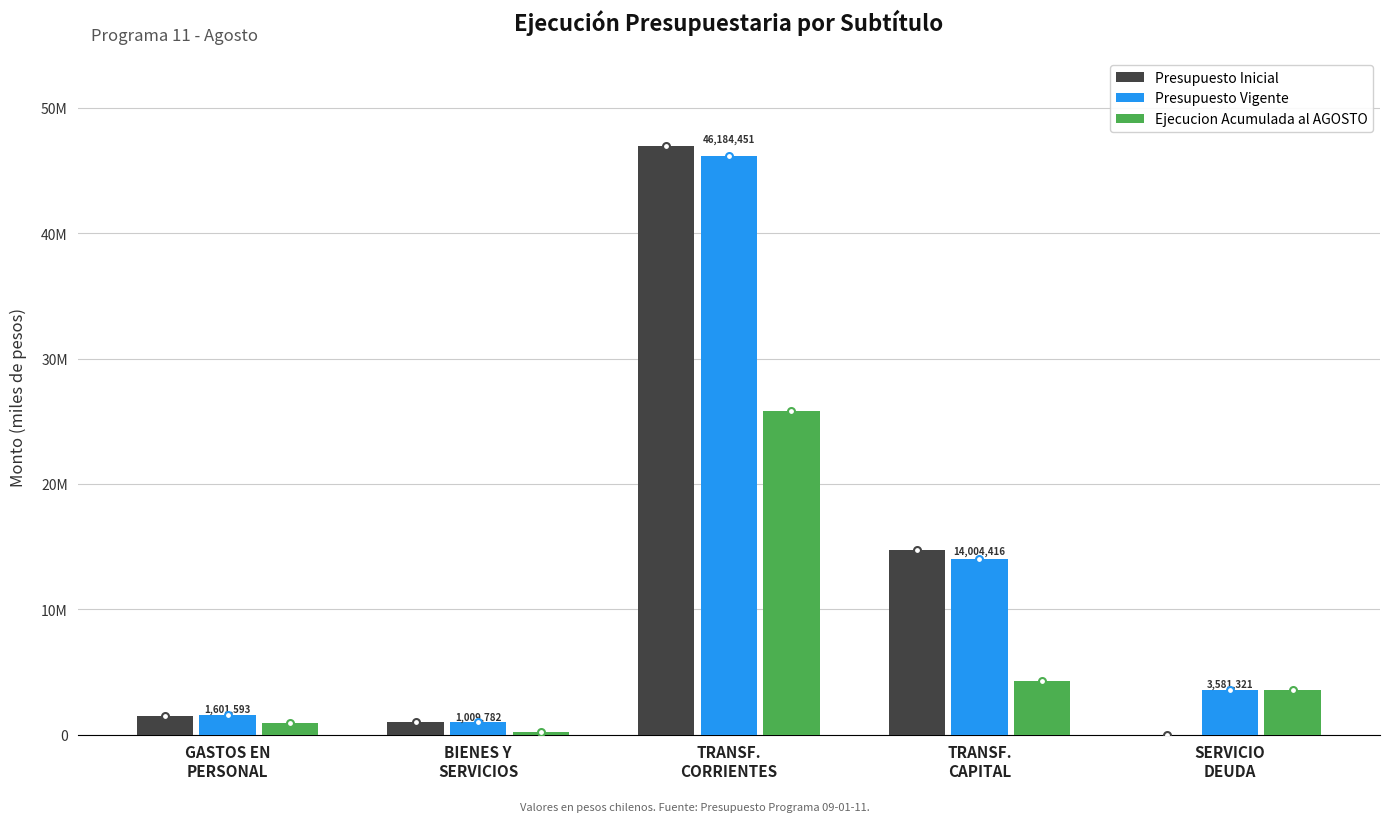

What position from the left is TRANSF.
CORRIENTES?

3